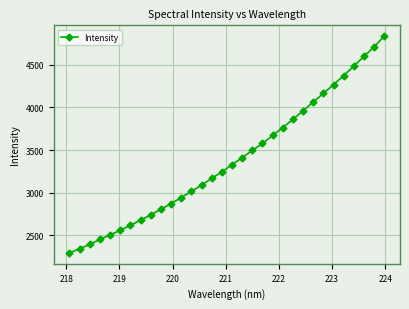

True or false: the data has more than 2 interior local peaks.

False